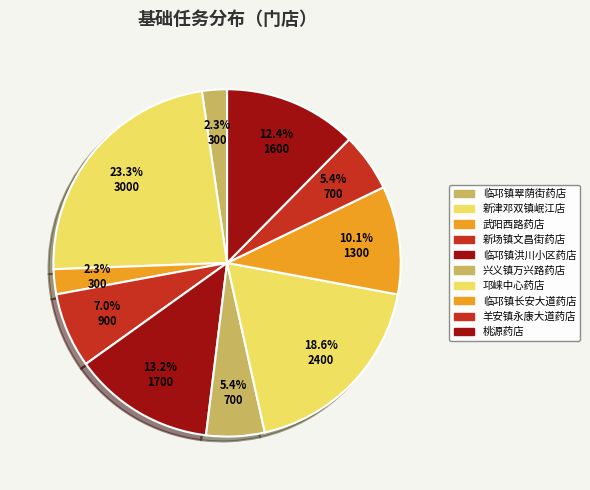

What is the largest slice in the pie chart?

新津邓双镇岷江店